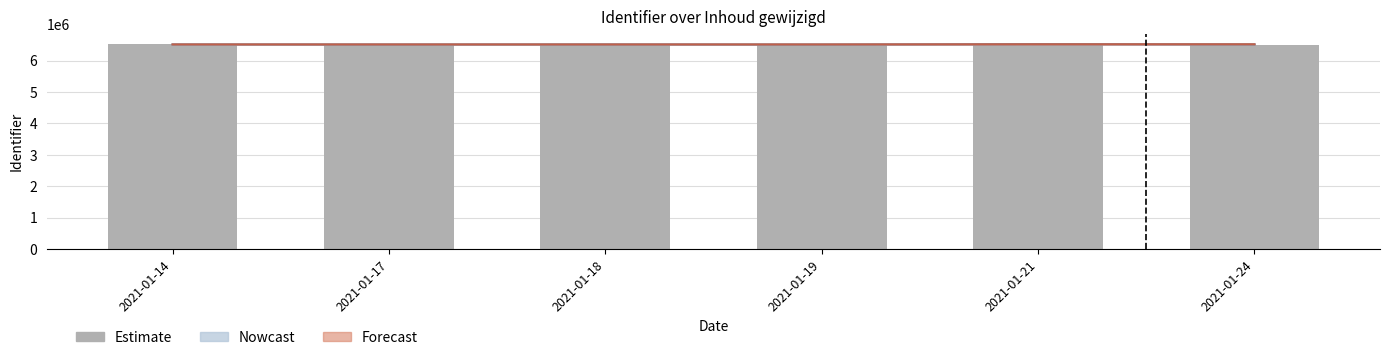

Reading left to right, transcribe all the data shown in this chart.

6511567	6511440	6510806	6510417	6525264	6510416